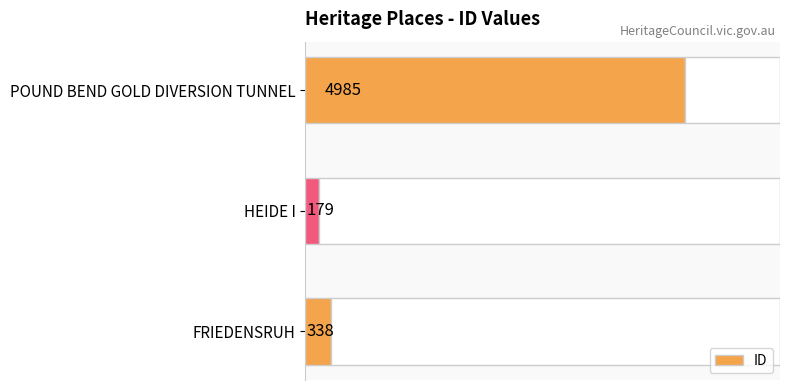

At which label is ID closest to 2582?

FRIEDENSRUH